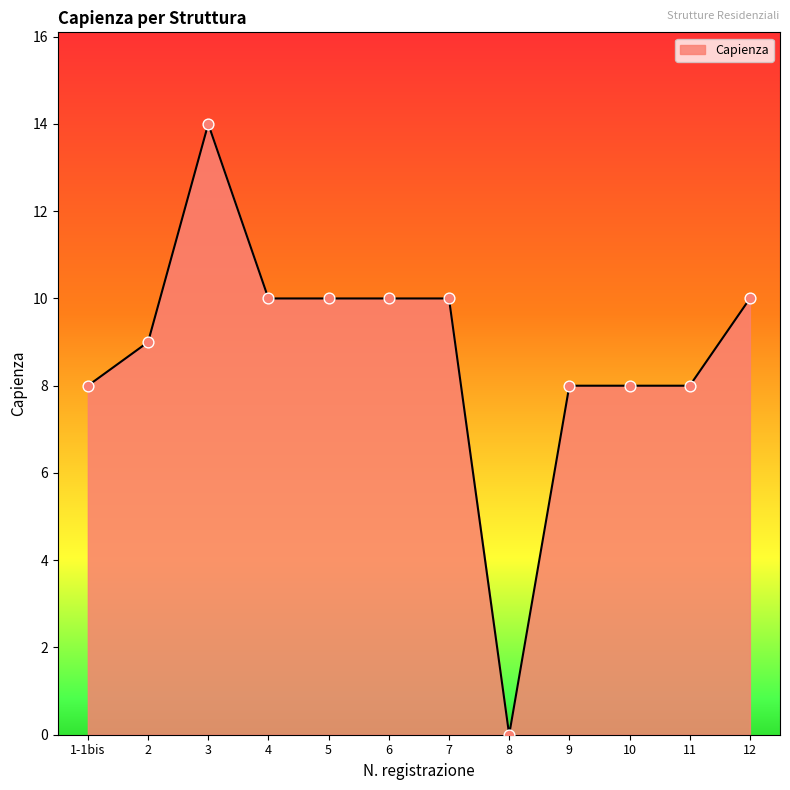

What is the ratio of the value at 9 to the value at 4?

0.8